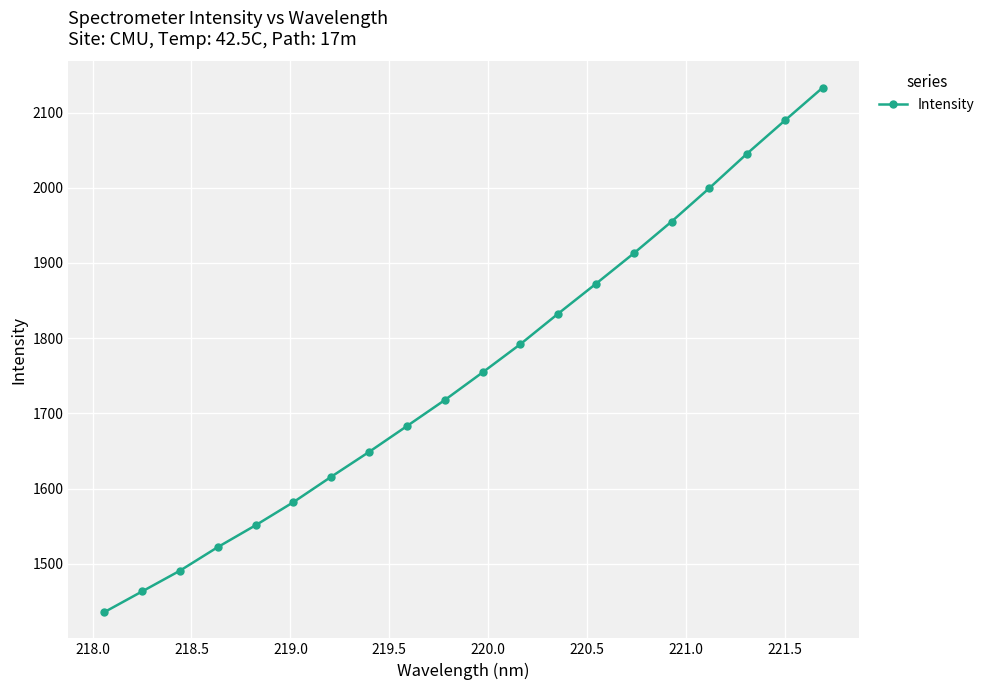

What is the difference between the second highest and second lowest values?

626.2